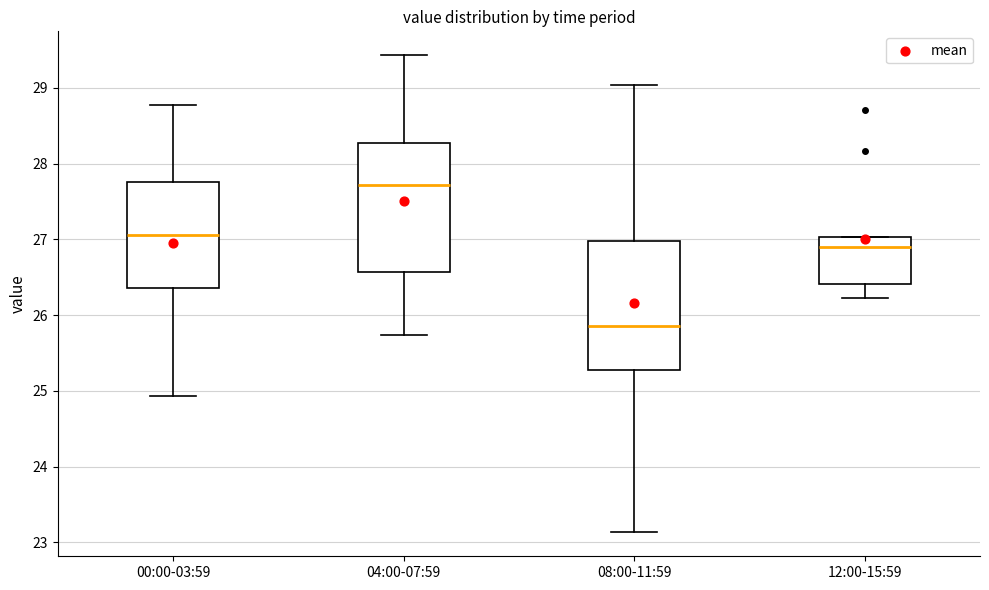

Which box has the lowest median line?

08:00-11:59